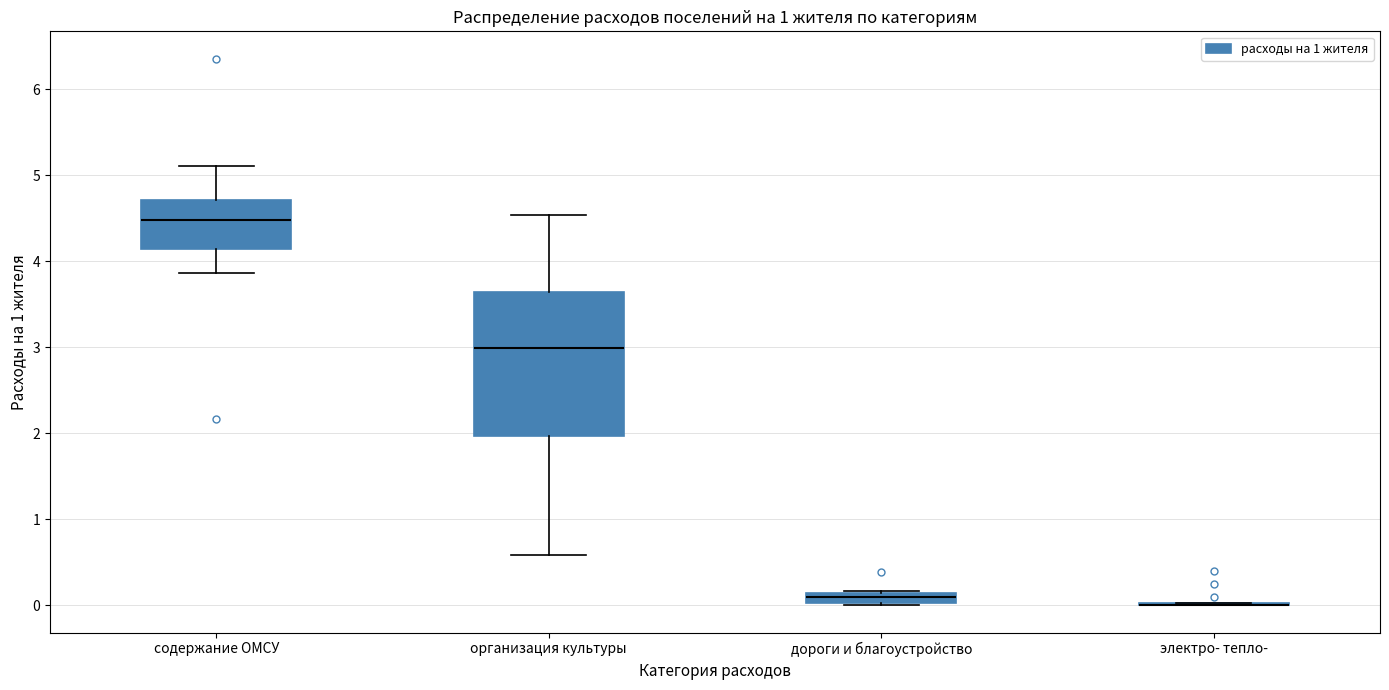

Which box is the tallest, from its lower edge to its upper edge?

организация культуры